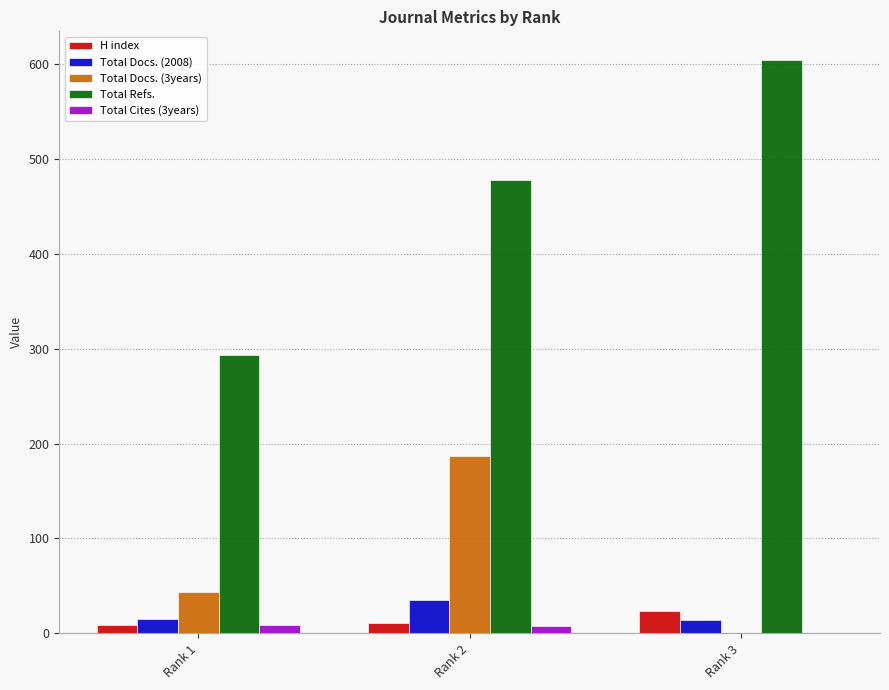

Which label corresponds to the largest value in the chart?

Rank 3